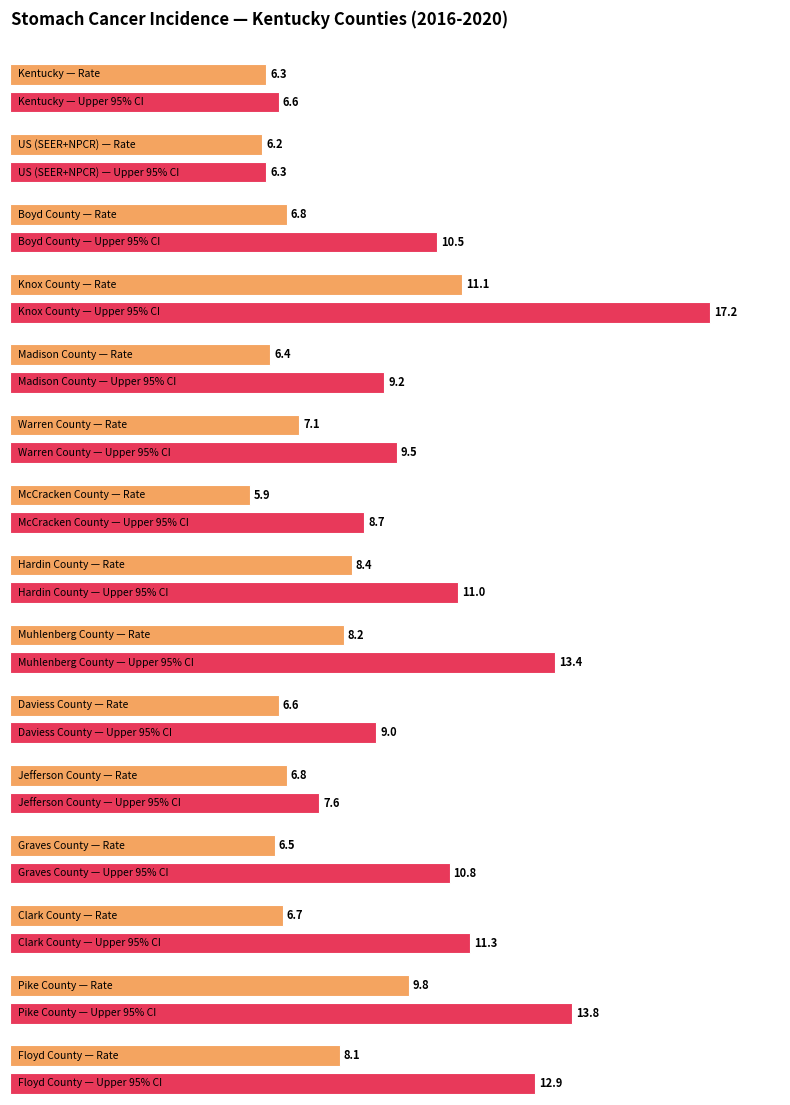

Which series has the largest range (max minus min)?

Upper 95% CI